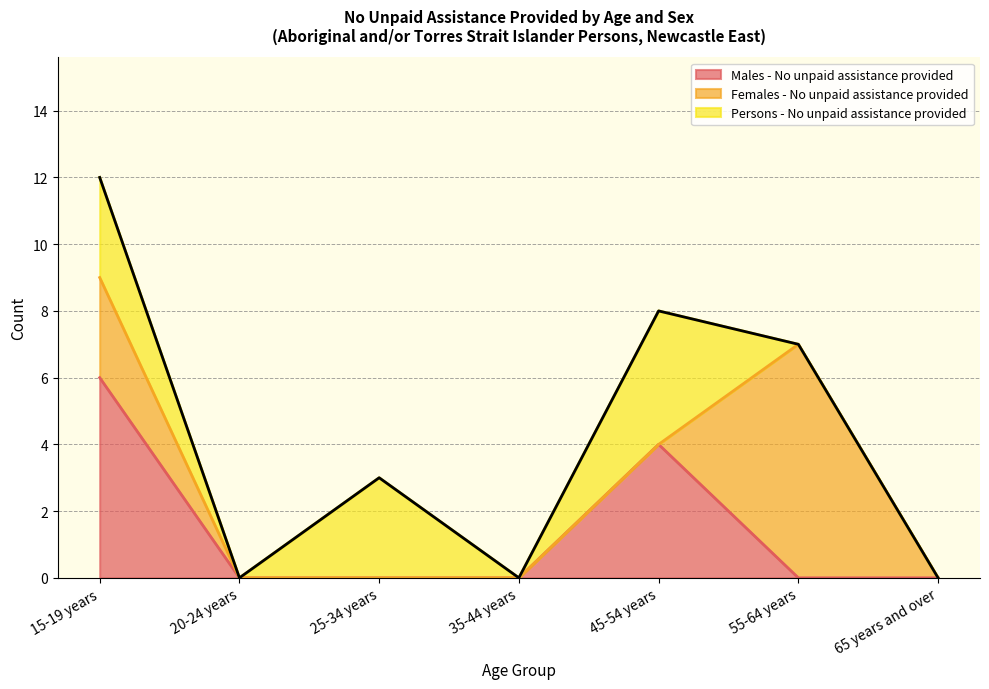

Where is the first local maximum for Females - No unpaid assistance provided?

55-64 years